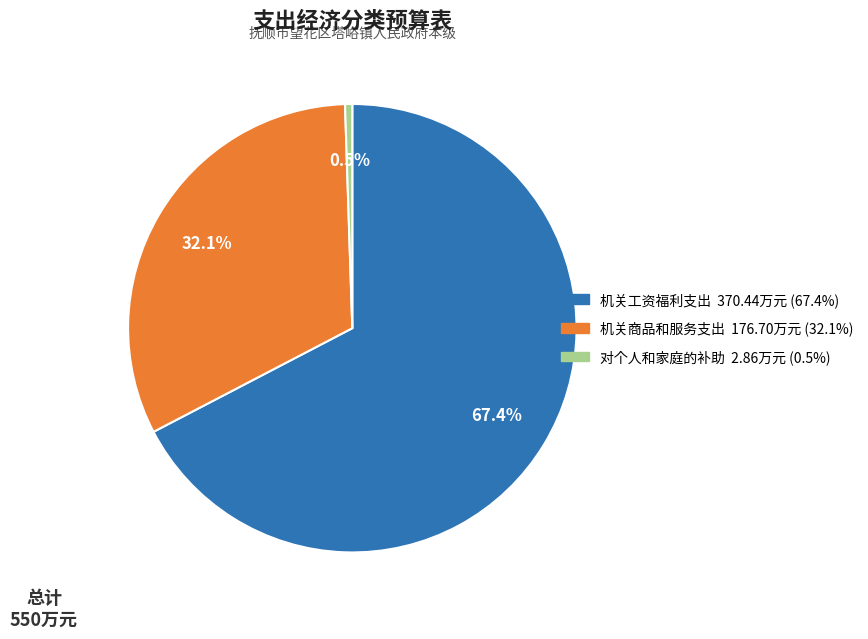

Which slice is the smallest?

对个人和家庭的补助